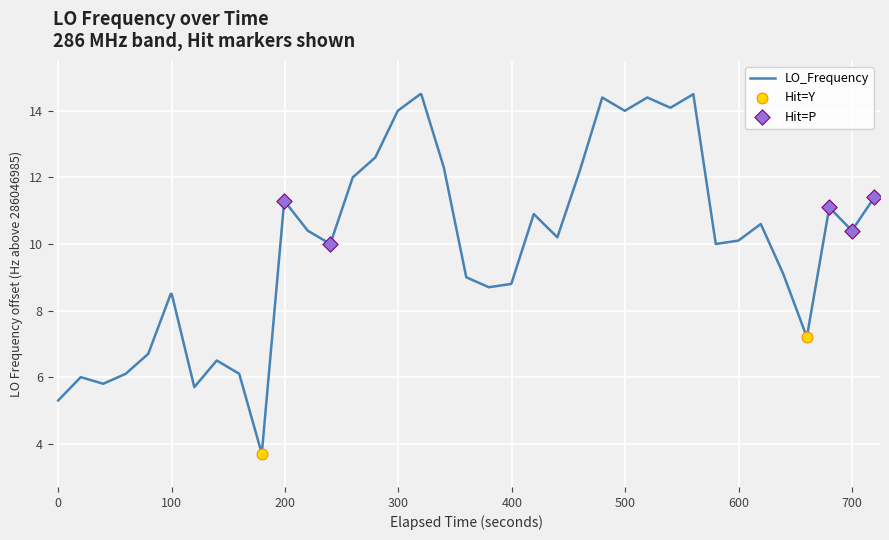

What is the difference between the maximum and minimum values?

10.8